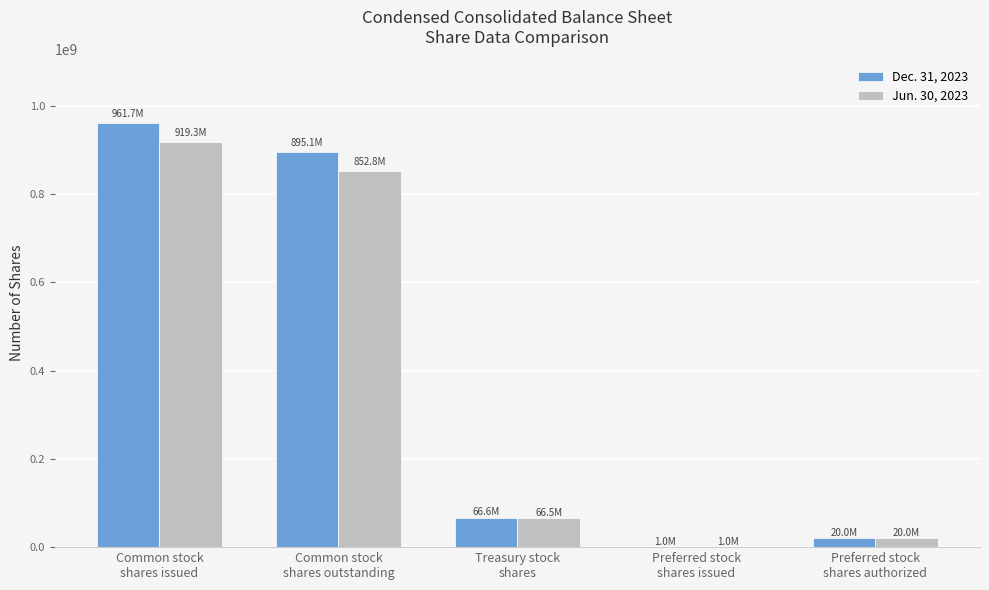

What is the greatest value displayed?

961700000